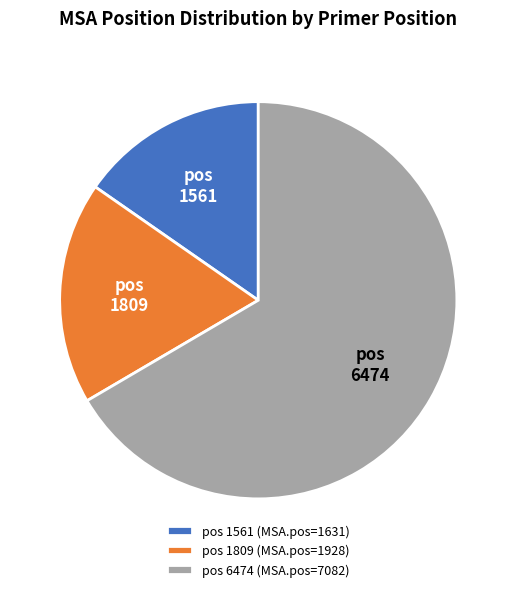

What is the ratio of the value at 1561 to the value at 1809?

0.8